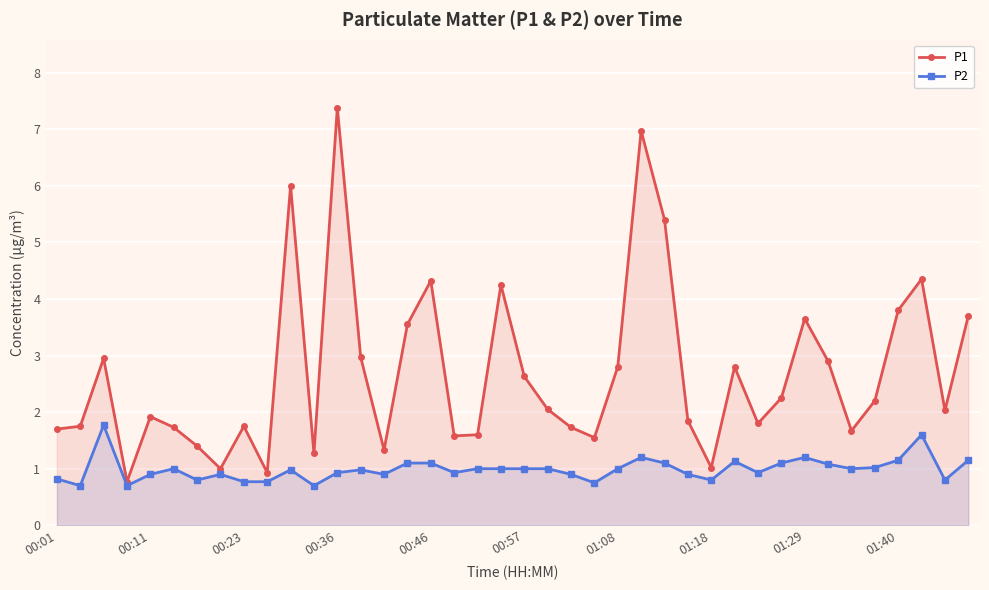

In P1, how many points are higher than both neighbors (excluding endpoints)?

11